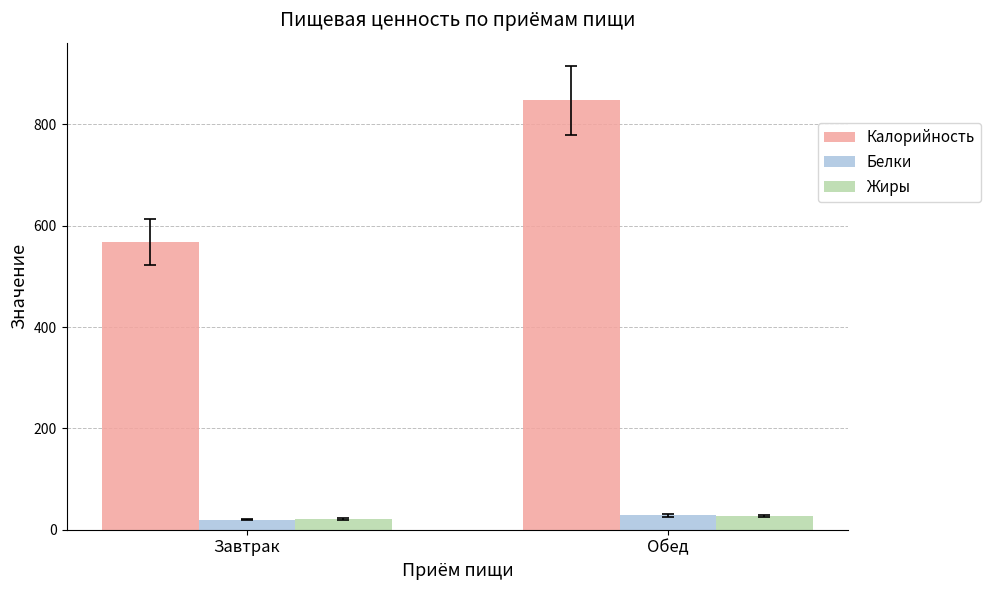

What is the difference between the maximum and minimum values in the Белки series?

8.1